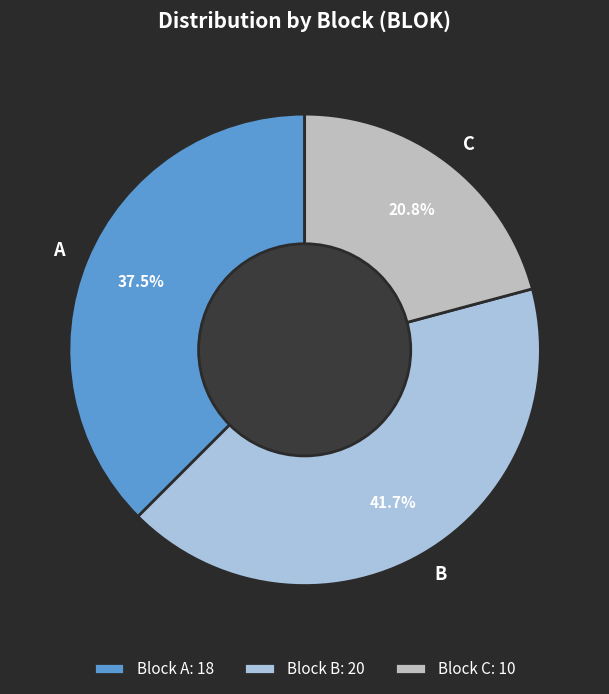

Is there a majority slice in this chart?

No